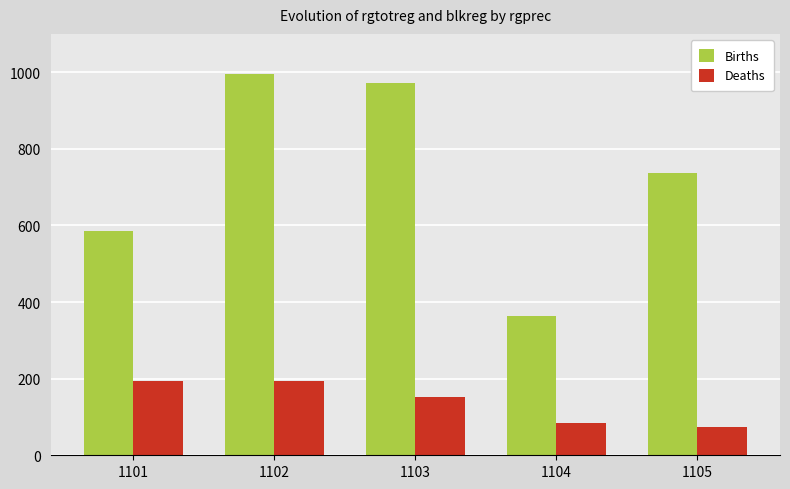

The Births series shows 996 at 1102. True or false?

True